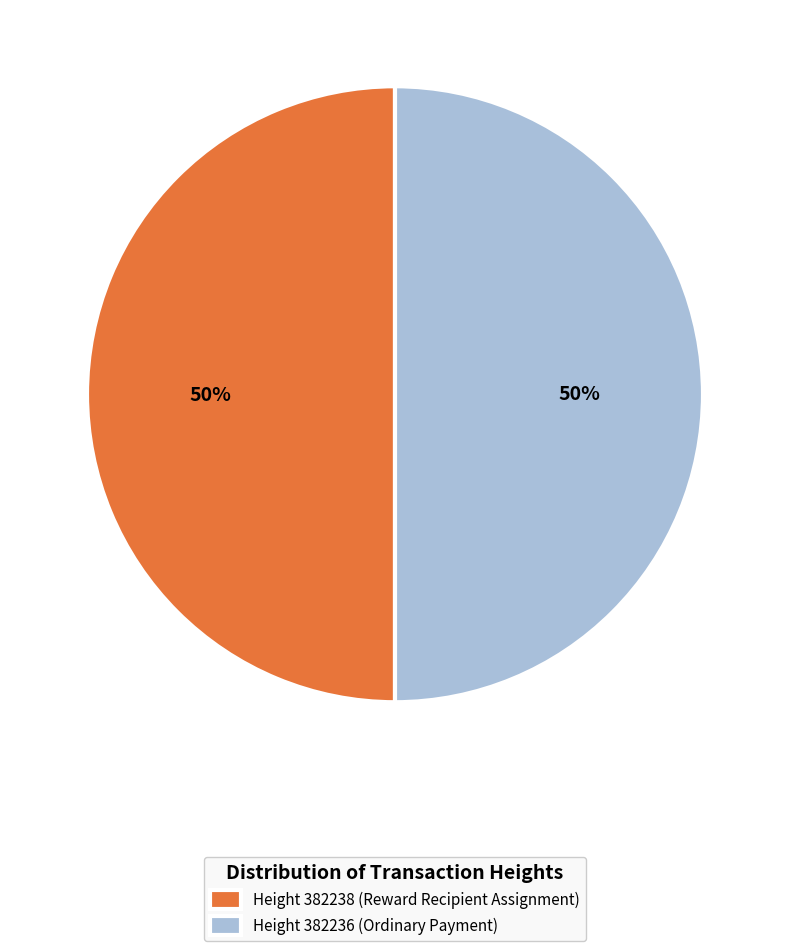

How many slices are in this pie chart?

2